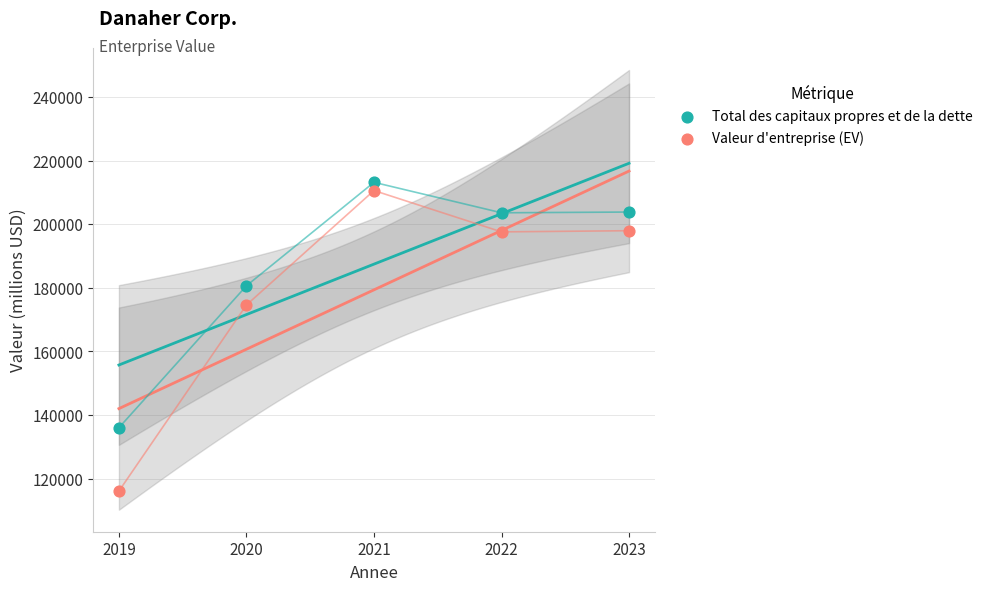

Across all data points, what is the range of X values (max minus min)?

4